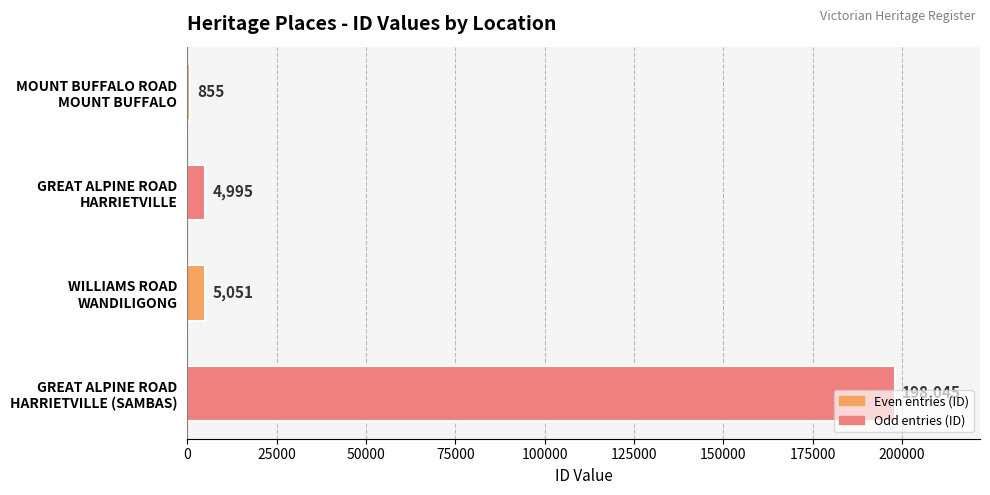

What is the difference between the second highest and second lowest values?

56